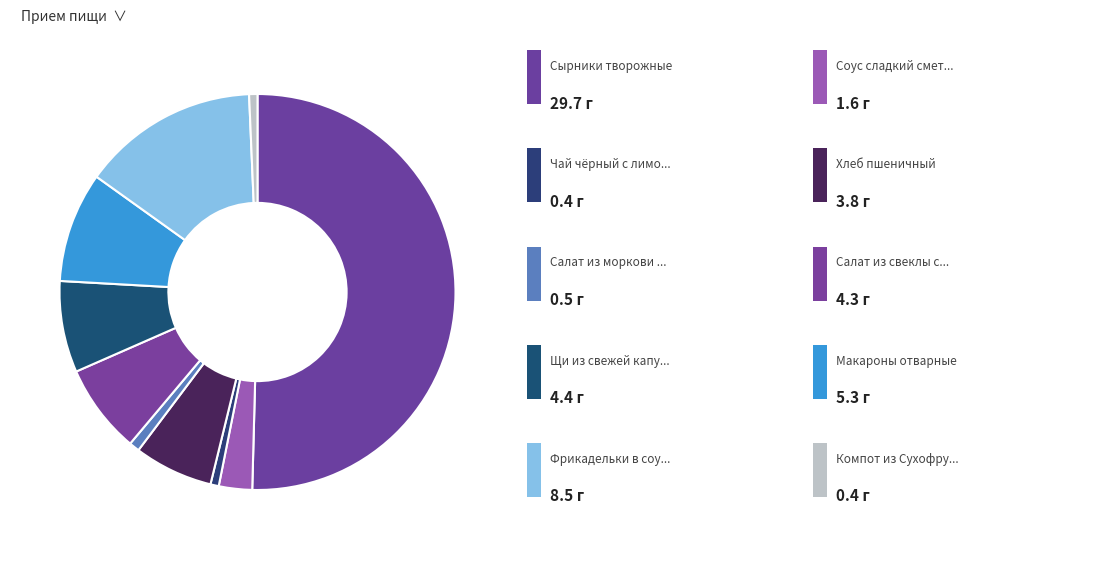

To the nearest percent, what is the average slice percentage?

10%